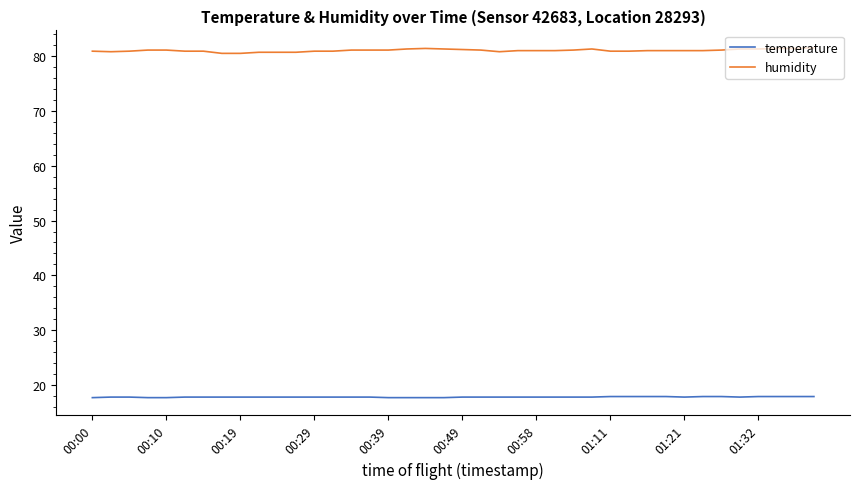

True or false: temperature and humidity intersect in this chart.

False